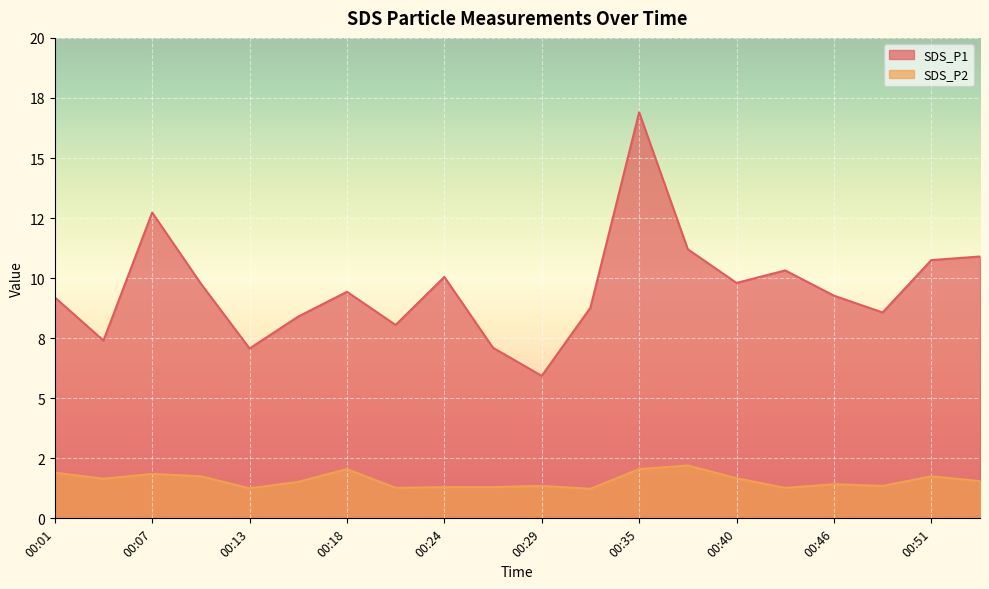

Reading left to right, transcribe all the data shown in this chart.

SDS_P1: 9.2	7.4	12.7	9.8	7.1	8.4	9.4	8.1	10.1	7.1	5.9	8.8	16.9	11.2	9.8	10.3	9.3	8.6	10.8	10.9
SDS_P2: 1.9	1.6	1.9	1.8	1.2	1.5	2.0	1.3	1.3	1.3	1.4	1.2	2.0	2.2	1.7	1.3	1.4	1.4	1.8	1.6